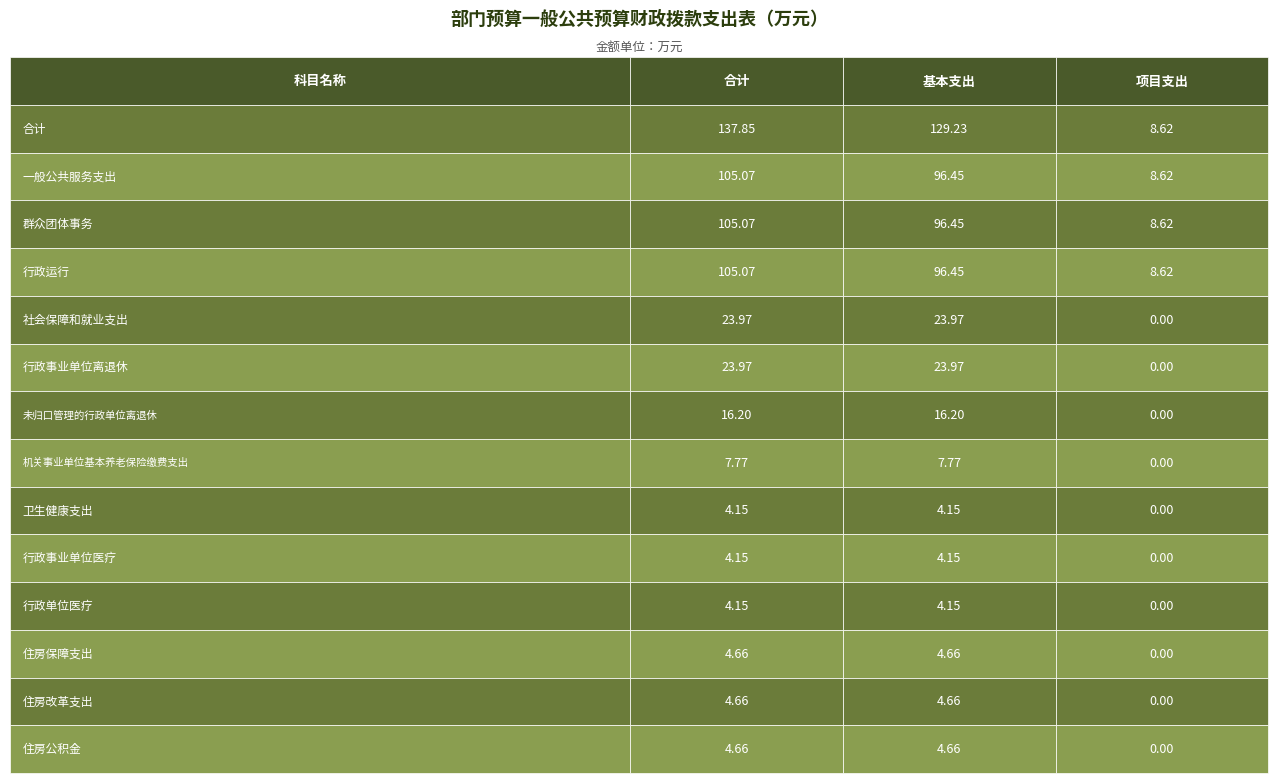

What is the spread (max minus min) of values at 合计?

129.2